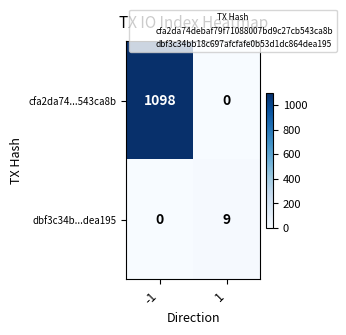

What is the difference between the highest and lowest values at -1?

1098